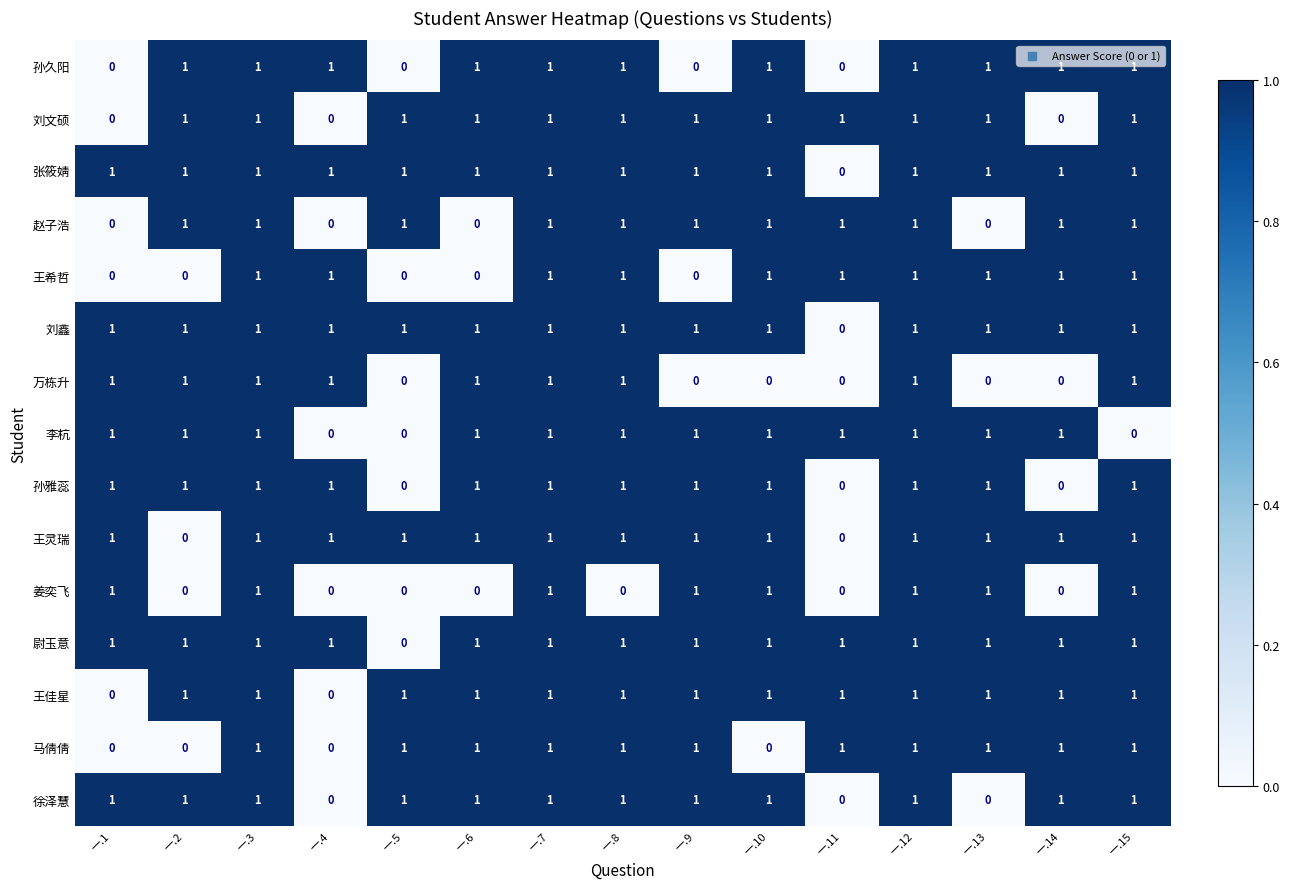

What is the sum of all 孙雅蕊 values?

12